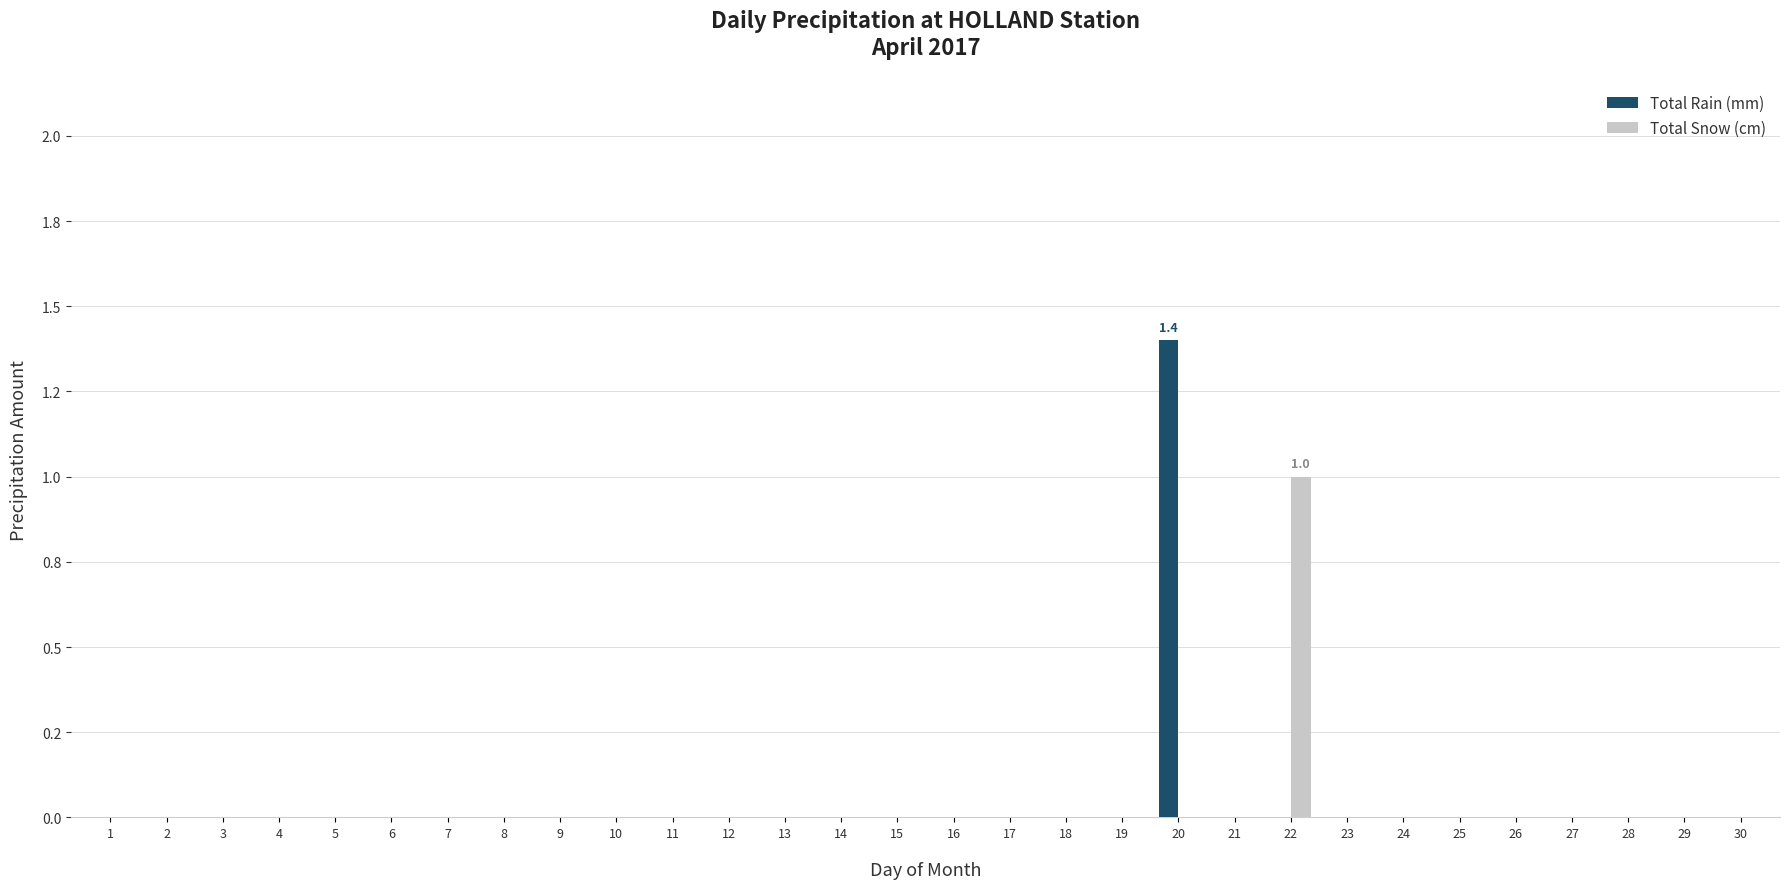

What is the sum of all Total Rain (mm) values?

1.4